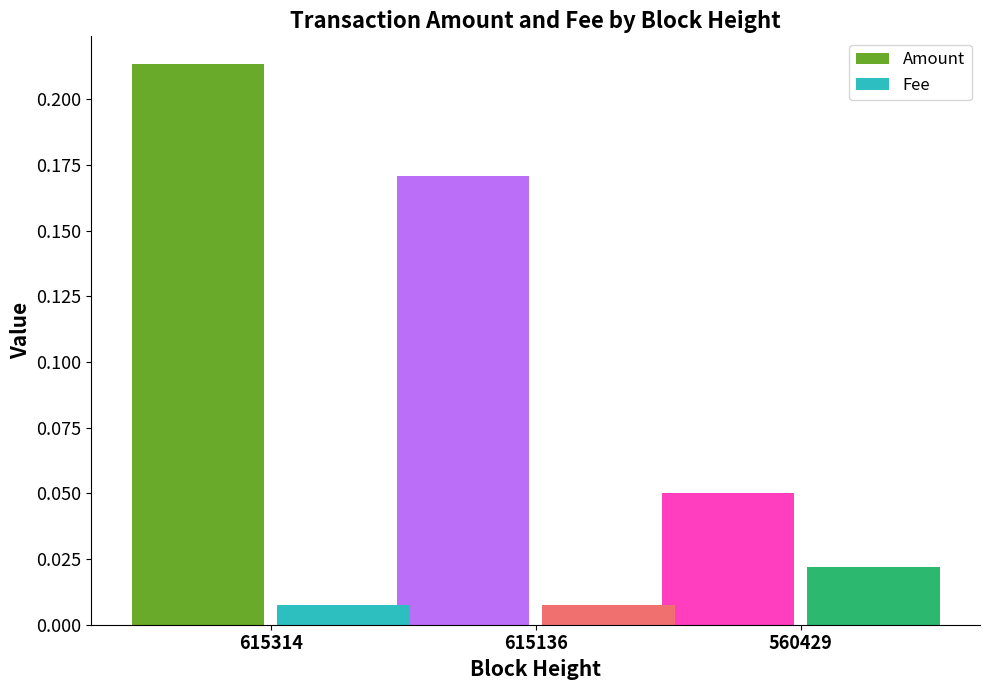

Is the value of Amount at 560429 greater than the value of Fee at 615136?

Yes